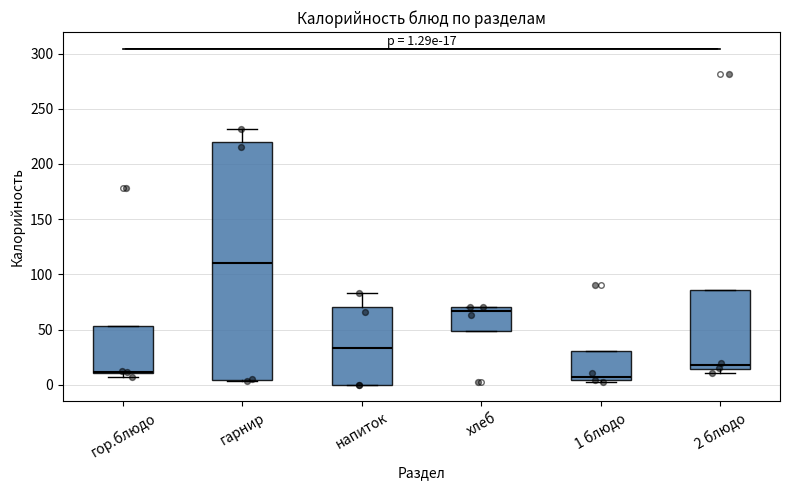

Which box is the tallest, from its lower edge to its upper edge?

гарнир